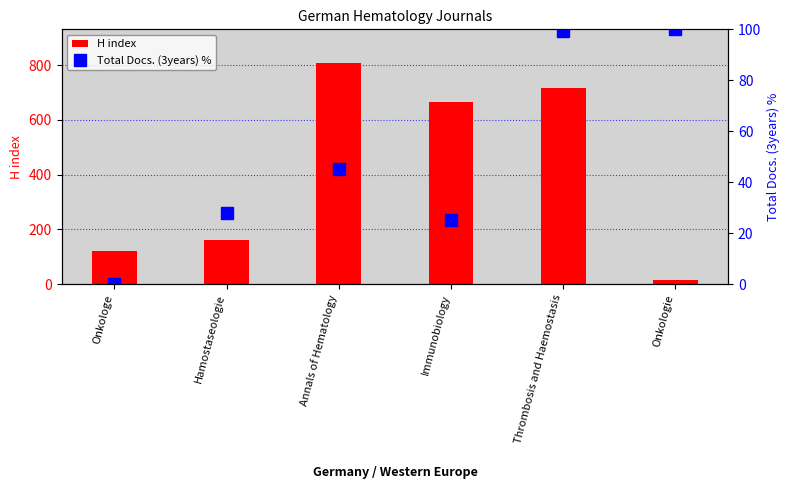

What is the label of the 3rd bar from the left?

Annals of Hematology